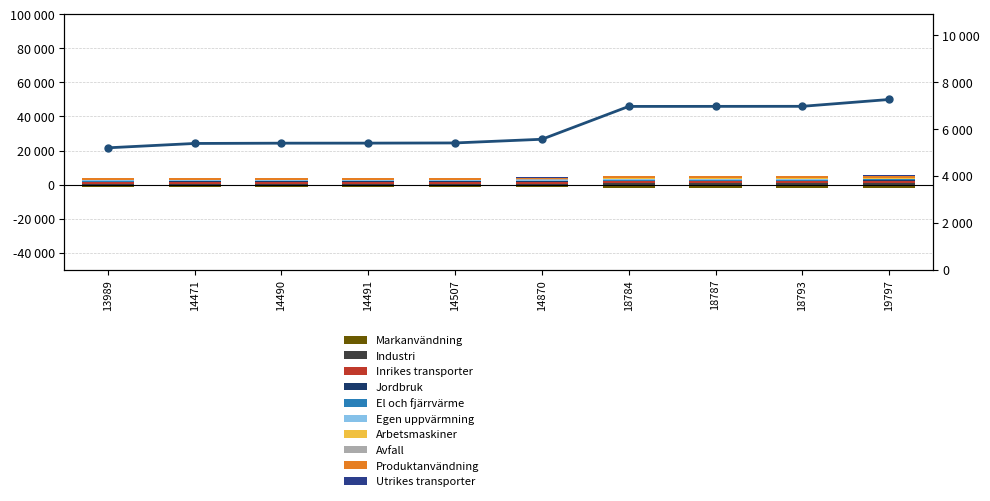

What is the difference between the values at 18784 and 14507?

1560